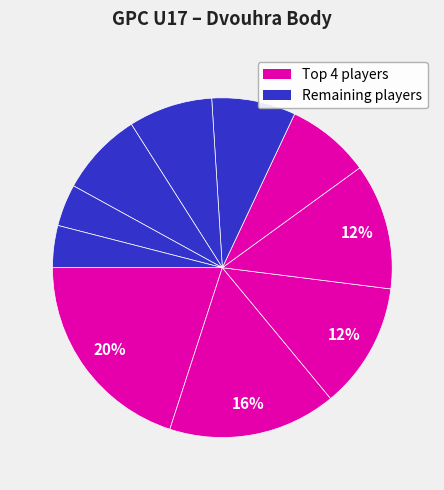

How many segments does this pie chart have?

10